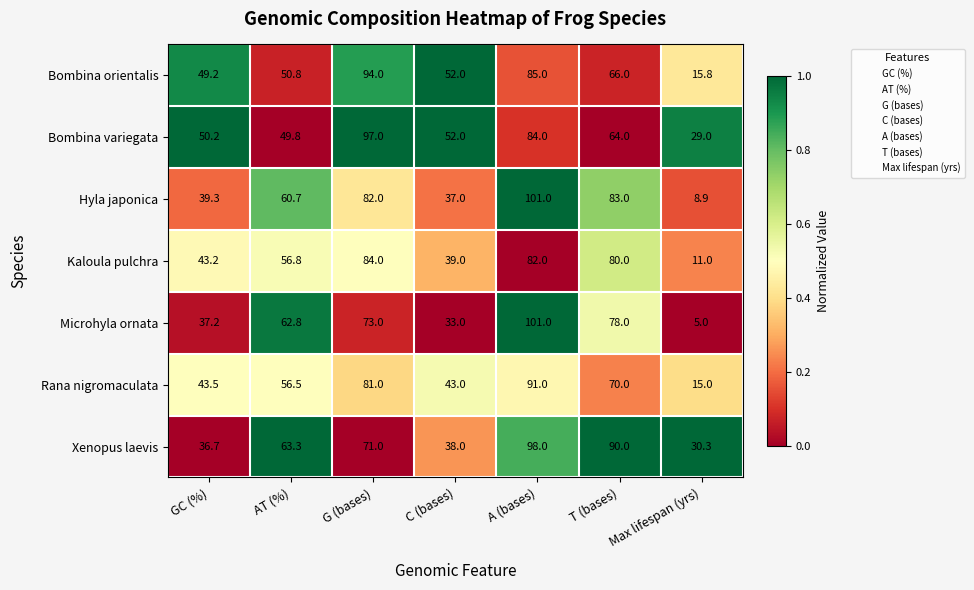

What is the difference between the maximum and minimum values in the Bombina orientalis series?

78.2